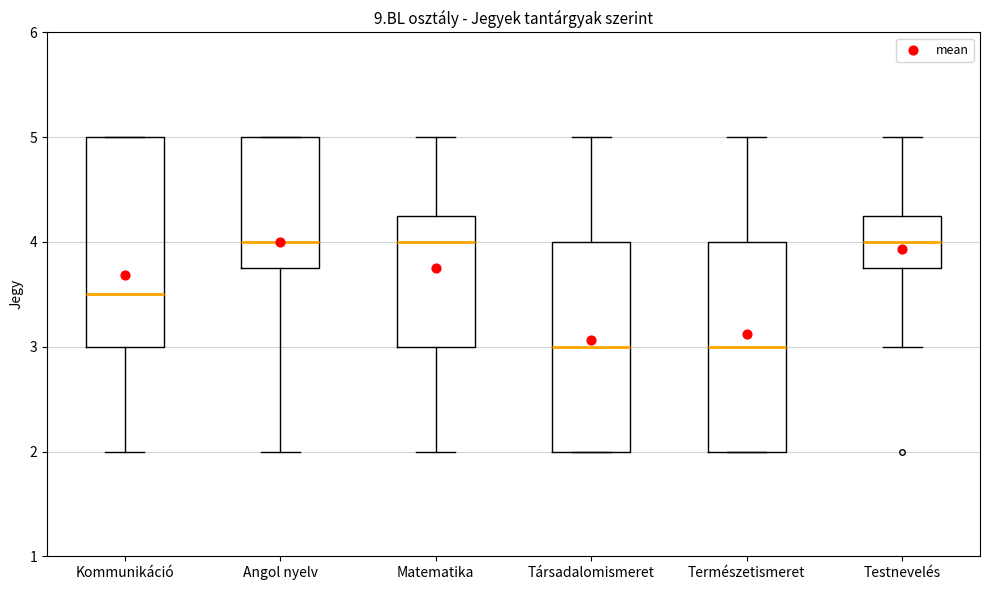

Where is the lower edge of the box for Angol nyelv on the y-axis? The values are not printed on the chart, so give them approximately, as read against the axis.

3.8